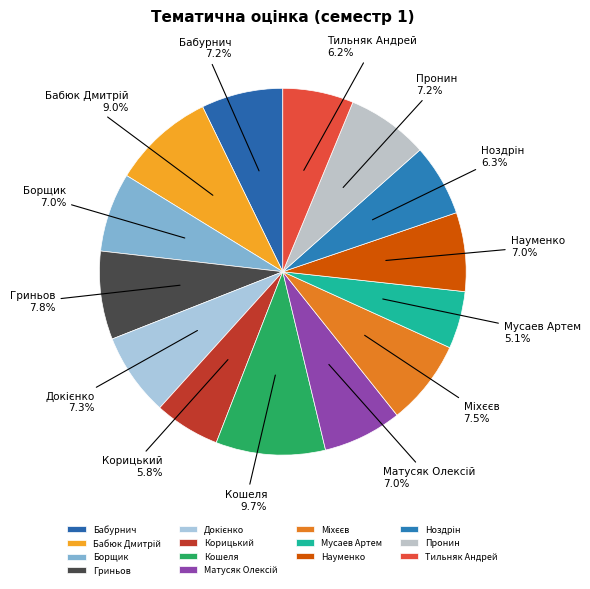

Does Бабурнич represent more than half of the total?

No